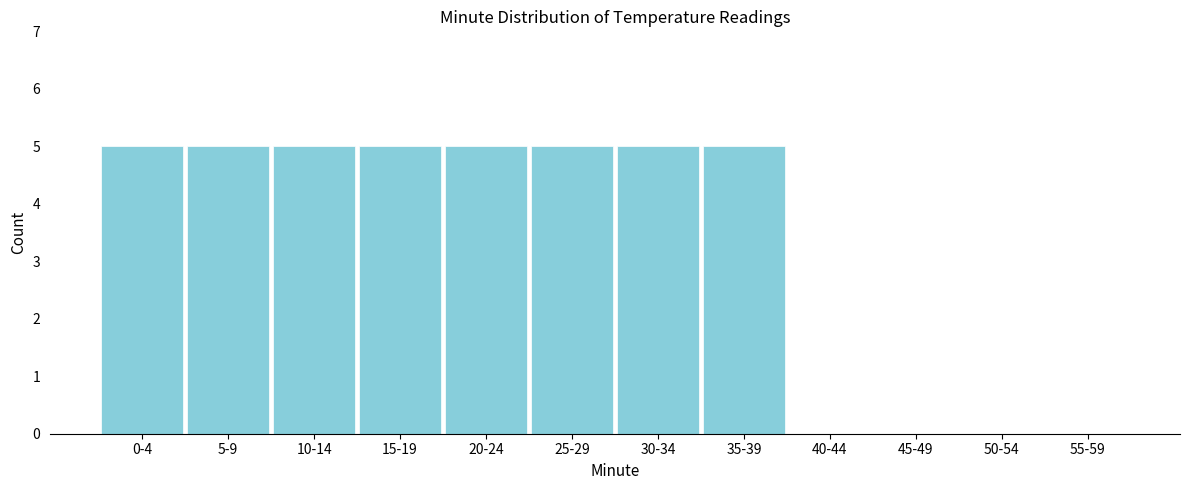

Reading left to right, transcribe all the data shown in this chart.

0-4=5	5-9=5	10-14=5	15-19=5	20-24=5	25-29=5	30-34=5	35-39=5	40-44=0	45-49=0	50-54=0	55-59=0